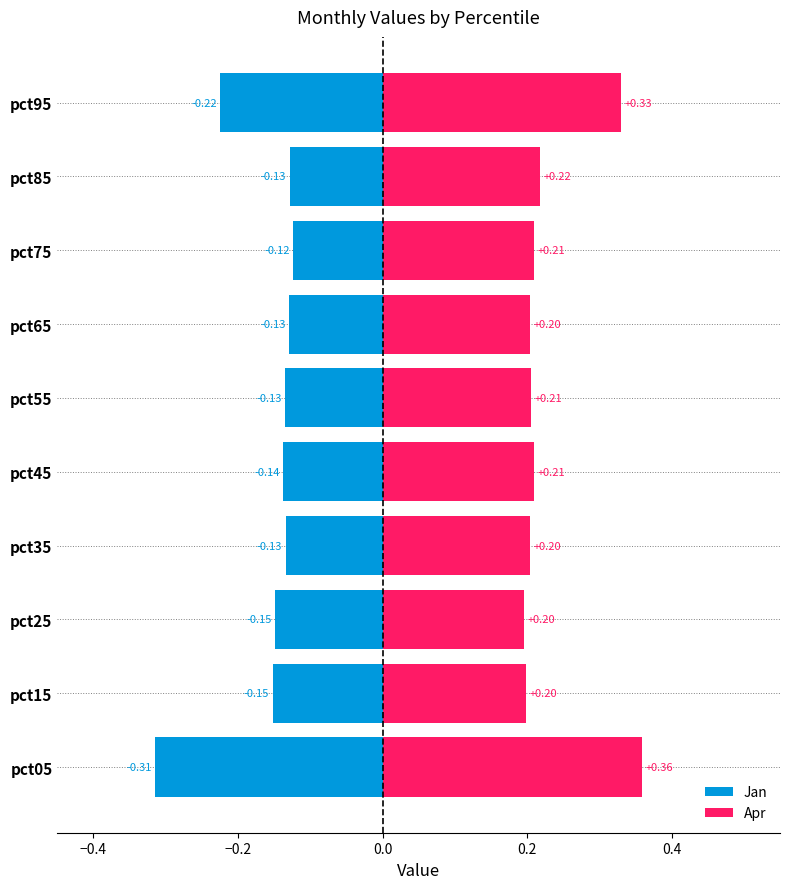

How many groups of bars are there?

10